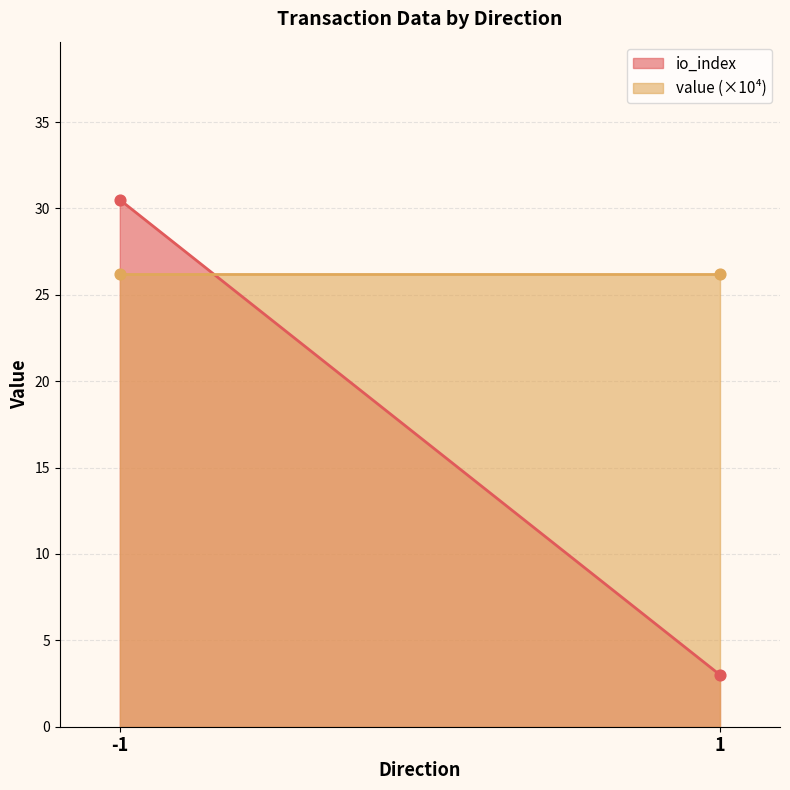

At which category is the sum across all series the highest?

-1